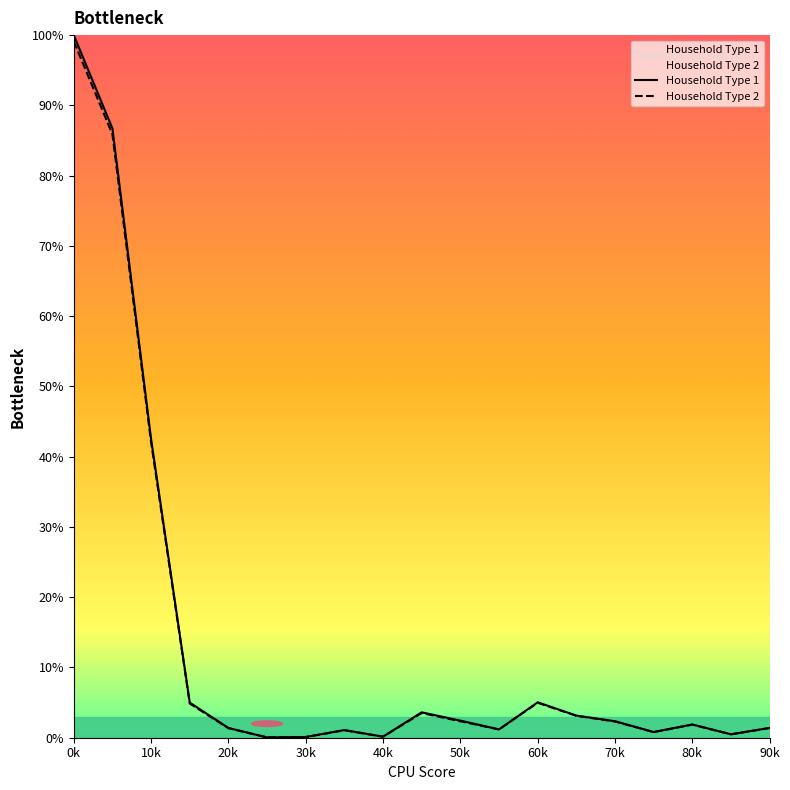

Is it true that Household Type 2 equals 1.4 at 90k?

True